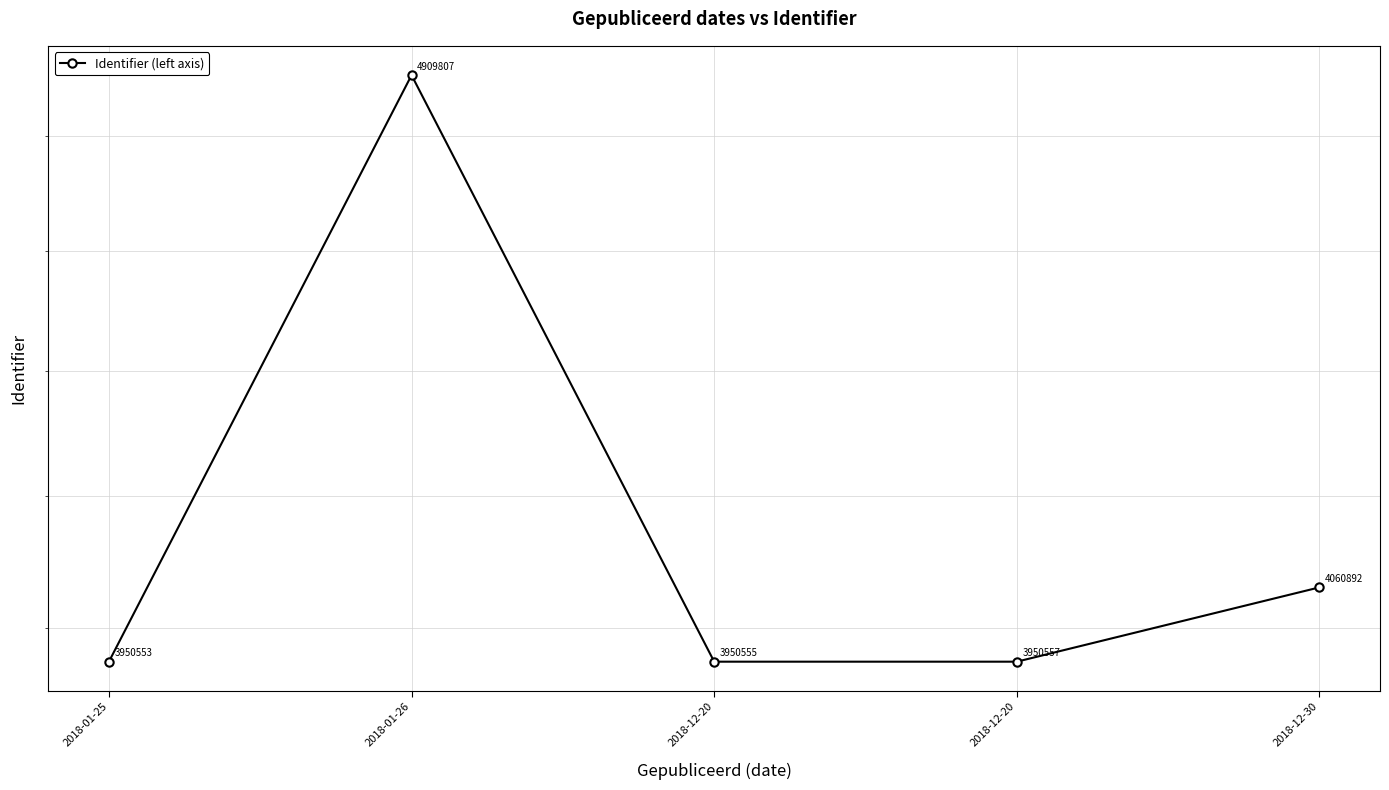

Reading left to right, what are all the values shown in this chart?

3950553	4909807	3950555	3950557	4060892